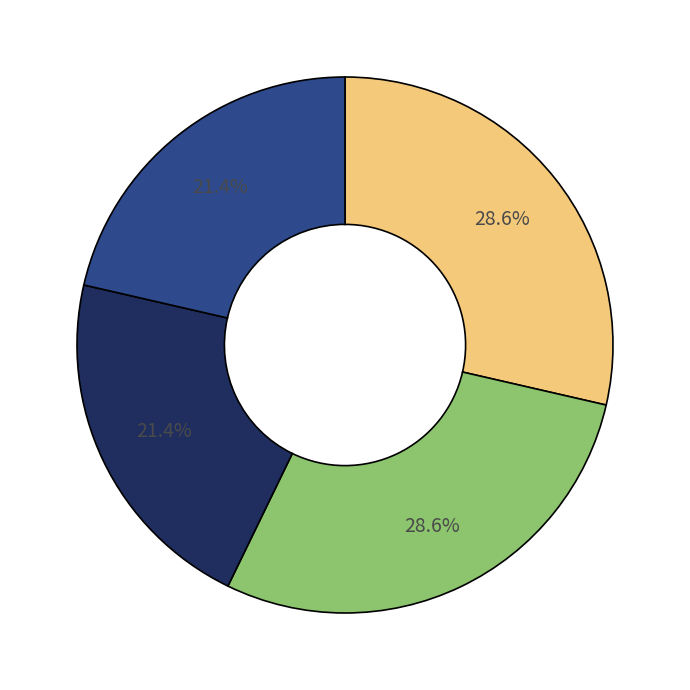

Is there any slice that represents more than half of the pie?

No